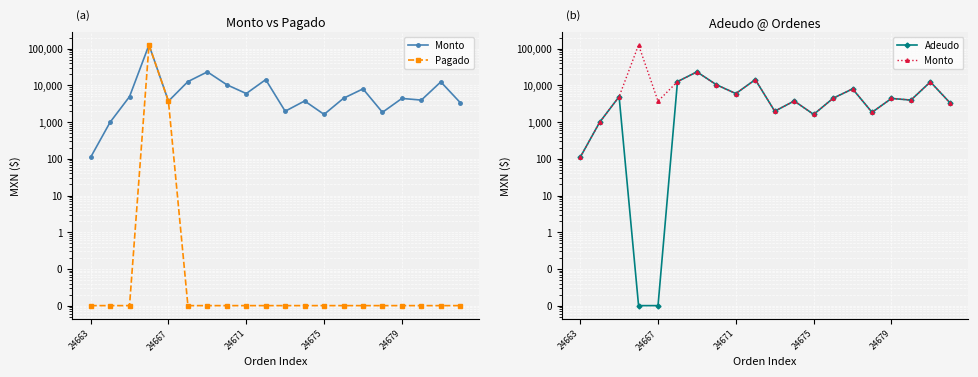

True or false: Adeudo has more than 2 interior local peaks.

True